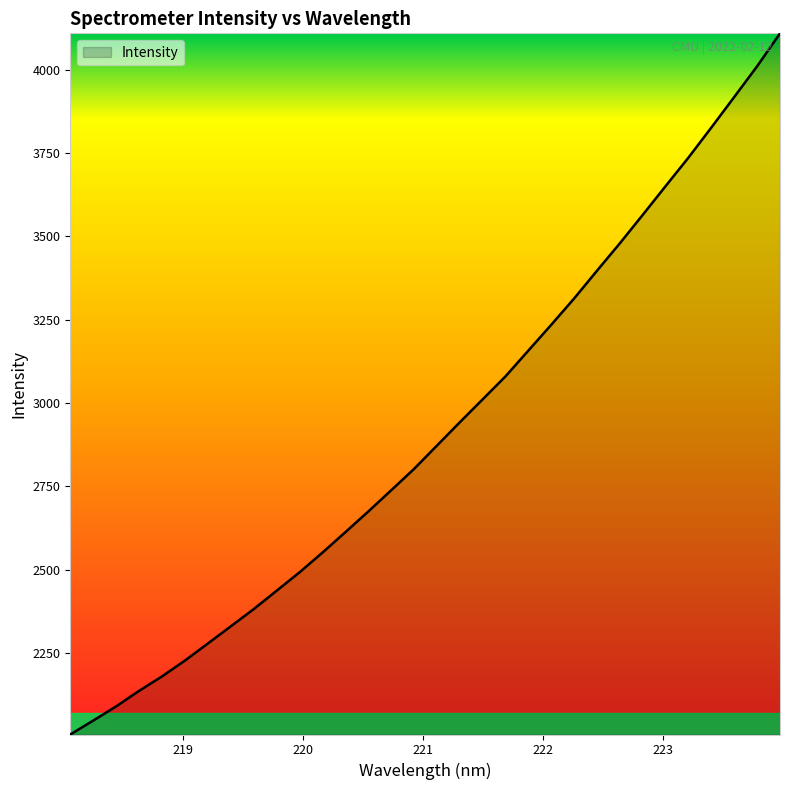

What is the greatest value displayed?

4109.8